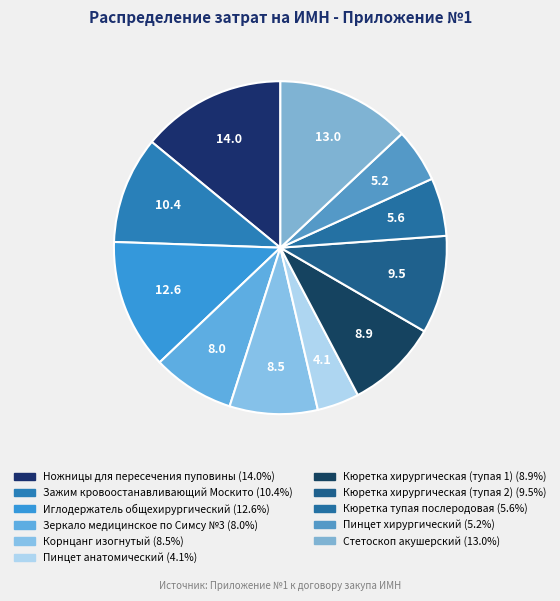

Approximately how many times larger is the value at Иглодержатель общехирургический compared to Ножницы для пересечения пуповины?

0.9